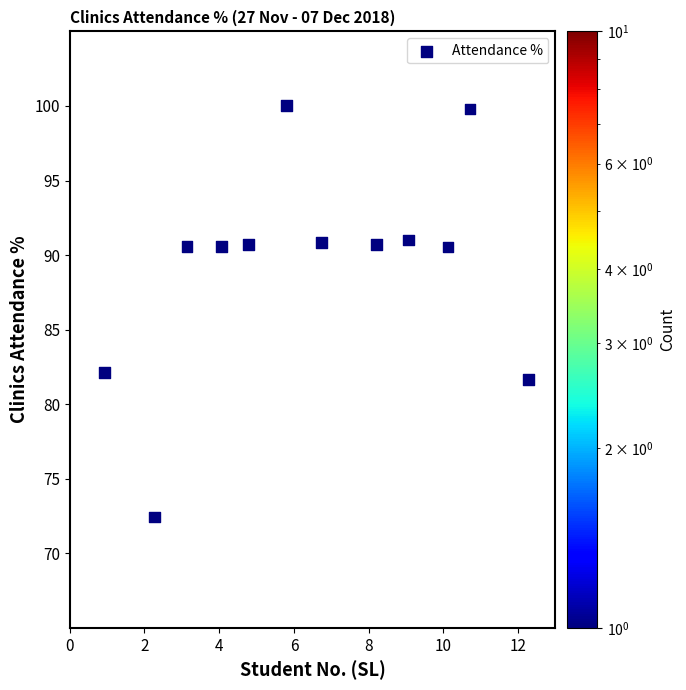

What Y value in the scatter plot is closest to 86?

82.1